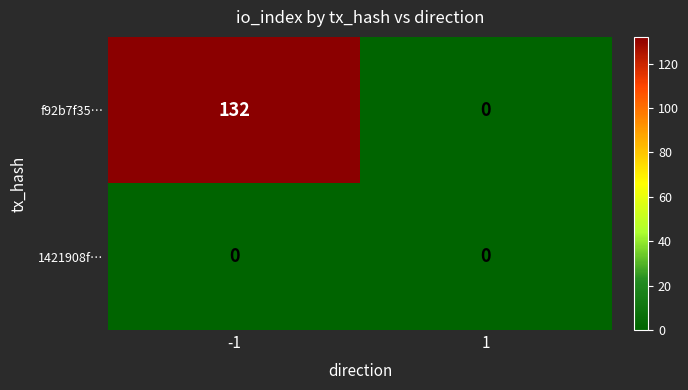

Rank the series by their average value, from highest to lowest.

f92b7f35…, 1421908f…